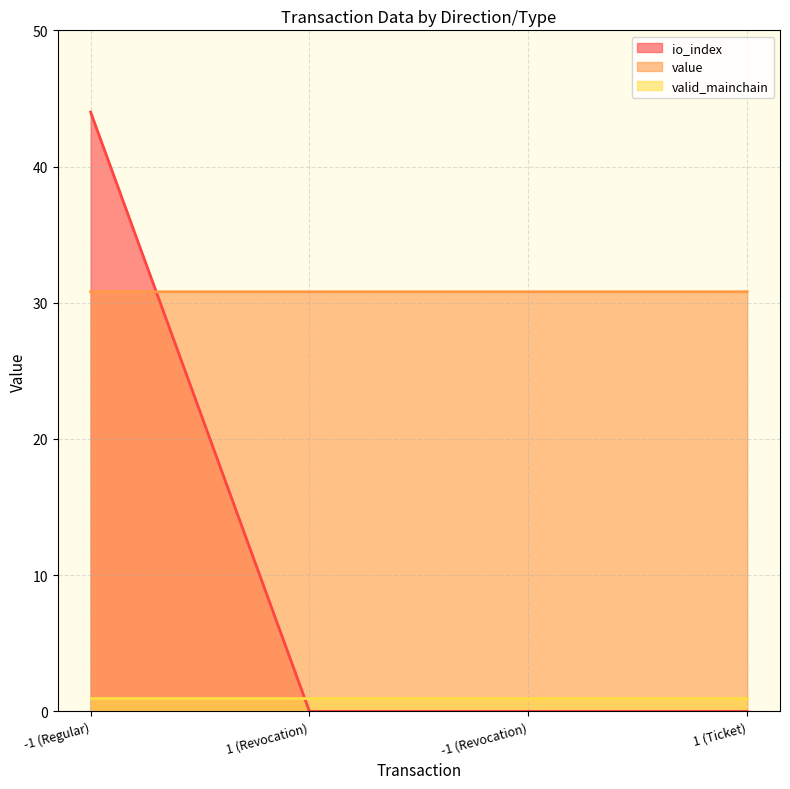

At which category does the chart reach its minimum across all series?

1 (Revocation)